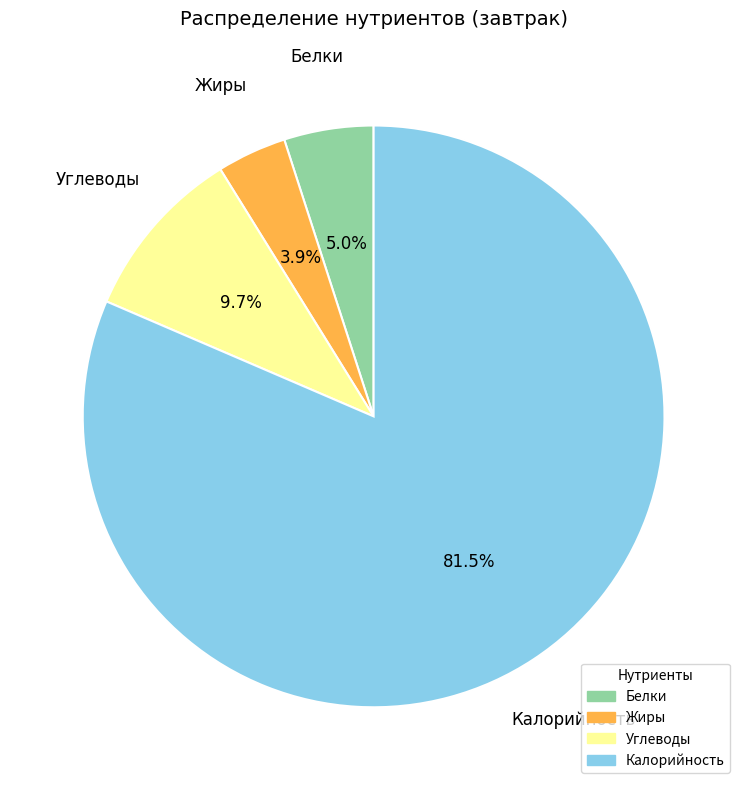

What portion of the pie excludes Белки?

95.0%